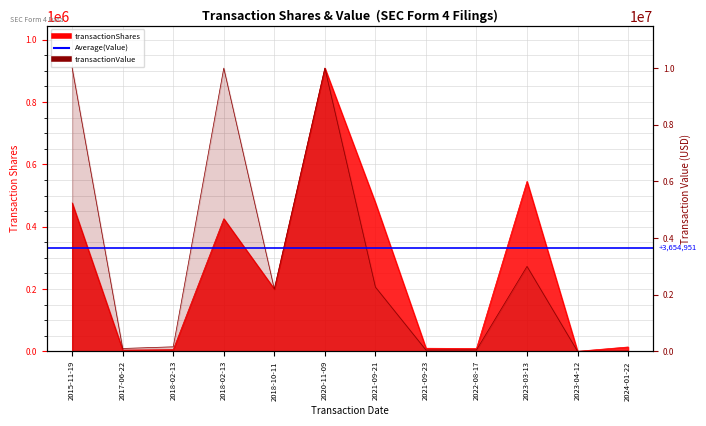

Where is transactionShares nearest to the value 454600?

2015-11-19